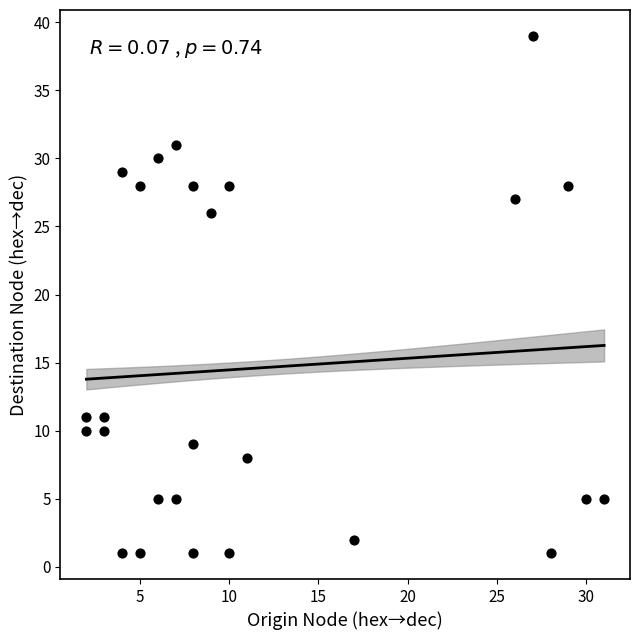

What is the range of Y values (max minus min)?

38